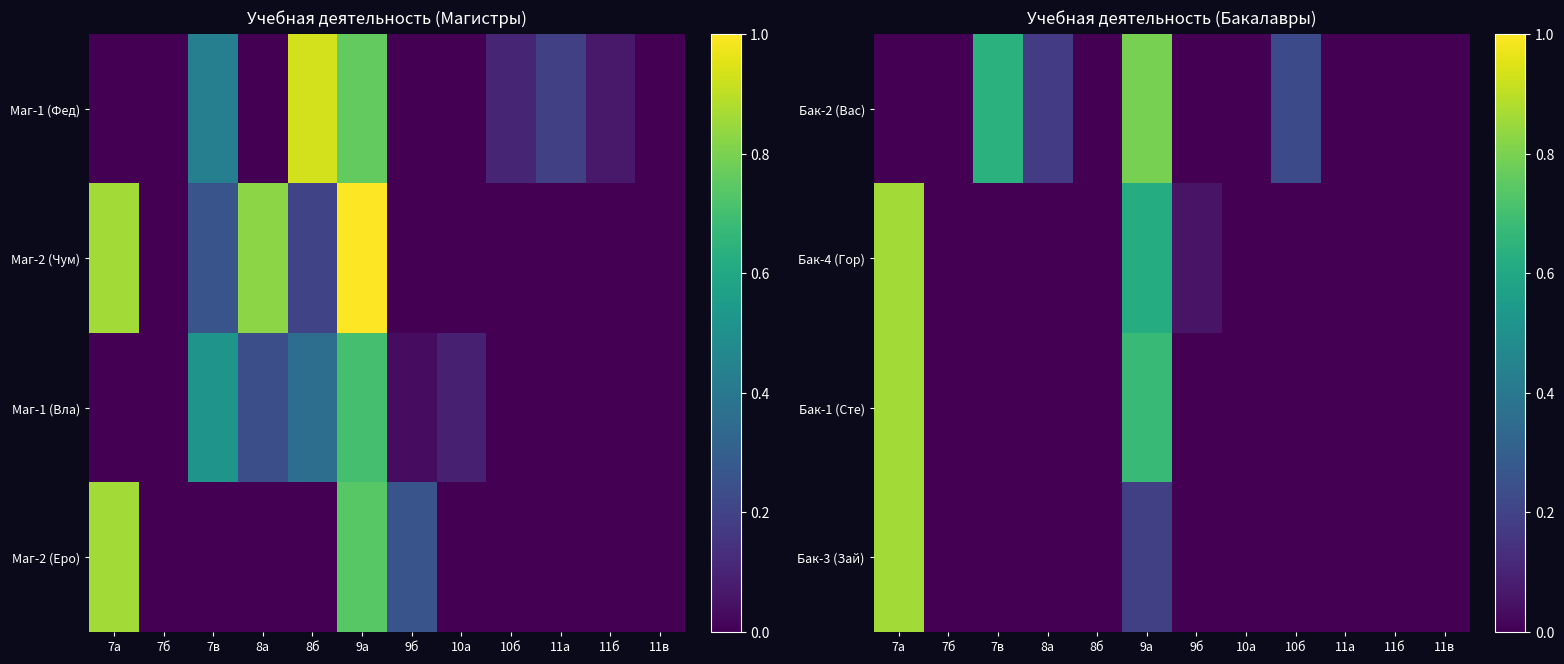

Reading left to right, extract all data points from this chart.

Бак-2 (Вас): 7а=0.0	7б=0.0	7в=0.6	8а=0.2	8б=0.0	9а=0.8	9б=0.0	10а=0.0	10б=0.2	11а=0.0	11б=0.0	11в=0.0
Бак-4 (Гор): 7а=0.9	7б=0.0	7в=0.0	8а=0.0	8б=0.0	9а=0.6	9б=0.1	10а=0.0	10б=0.0	11а=0.0	11б=0.0	11в=0.0
Бак-1 (Сте): 7а=0.9	7б=0.0	7в=0.0	8а=0.0	8б=0.0	9а=0.7	9б=0.0	10а=0.0	10б=0.0	11а=0.0	11б=0.0	11в=0.0
Бак-3 (Зай): 7а=0.9	7б=0.0	7в=0.0	8а=0.0	8б=0.0	9а=0.2	9б=0.0	10а=0.0	10б=0.0	11а=0.0	11б=0.0	11в=0.0